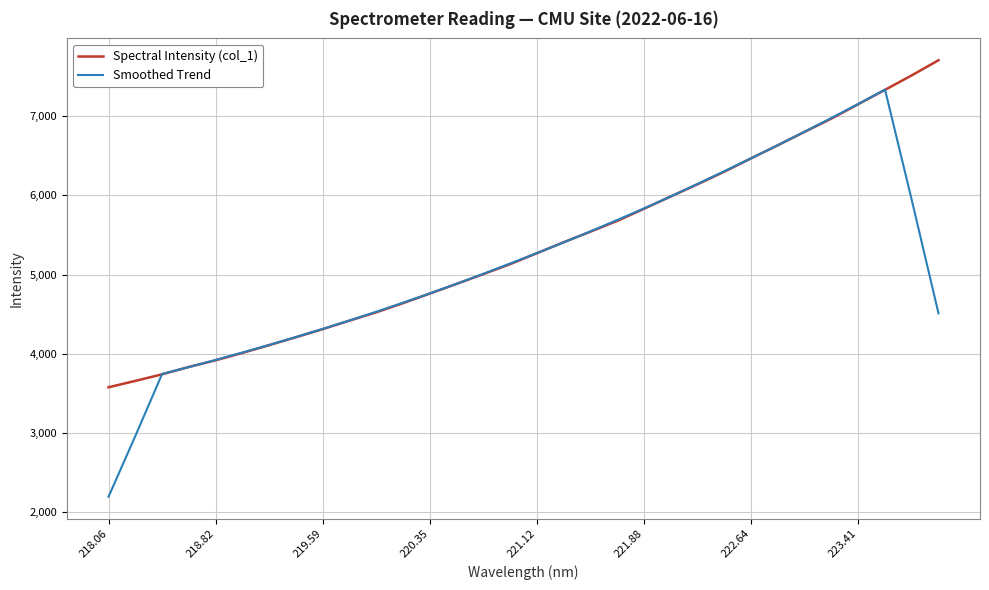

What is the minimum value for Smoothed Trend?

2195.1